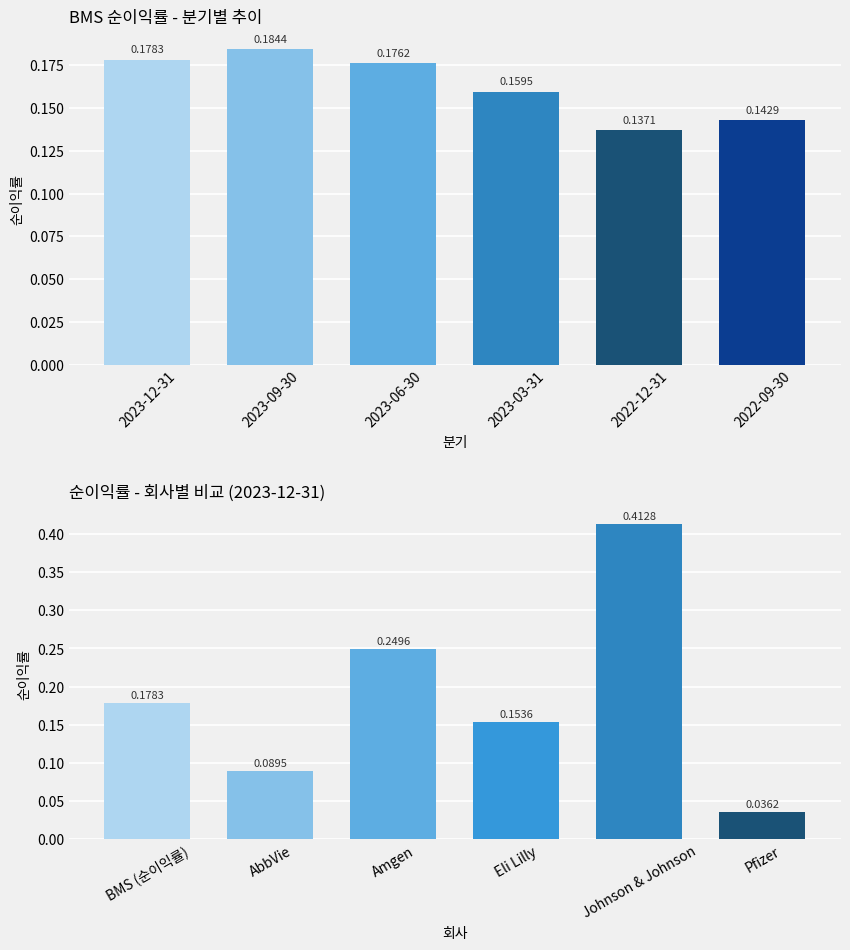

What is the label of the 1st bar from the right?

2022-09-30